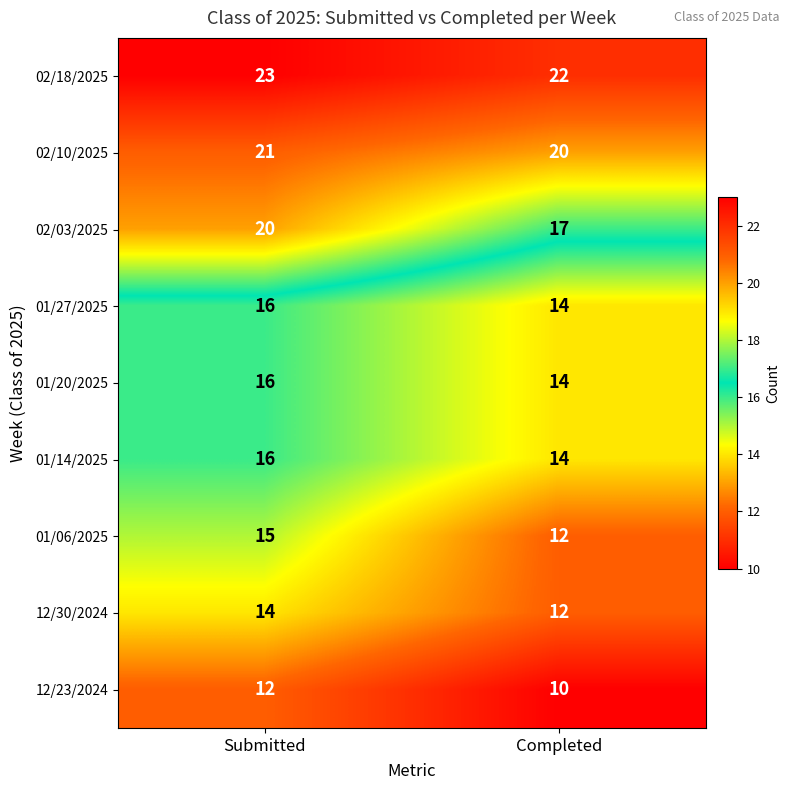

Rank the categories by 02/18/2025 value from highest to lowest.

Submitted, Completed